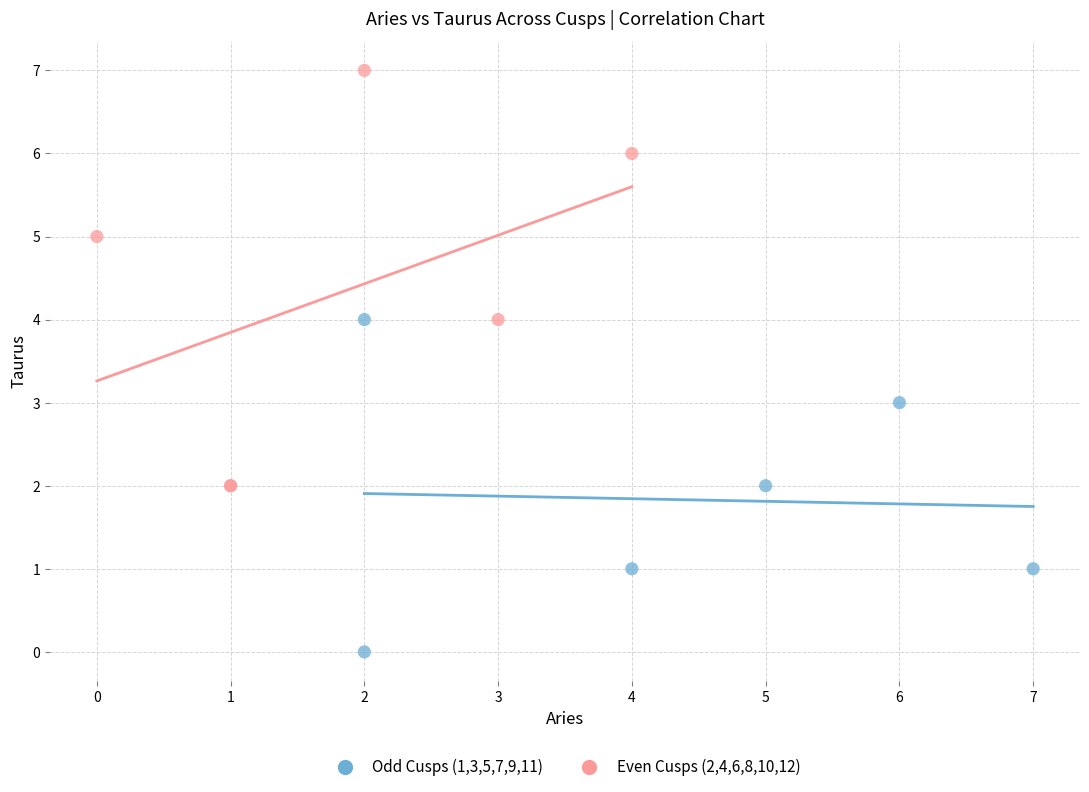

Which series contains the lowest Y value?

Odd Cusps (1,3,5,7,9,11)